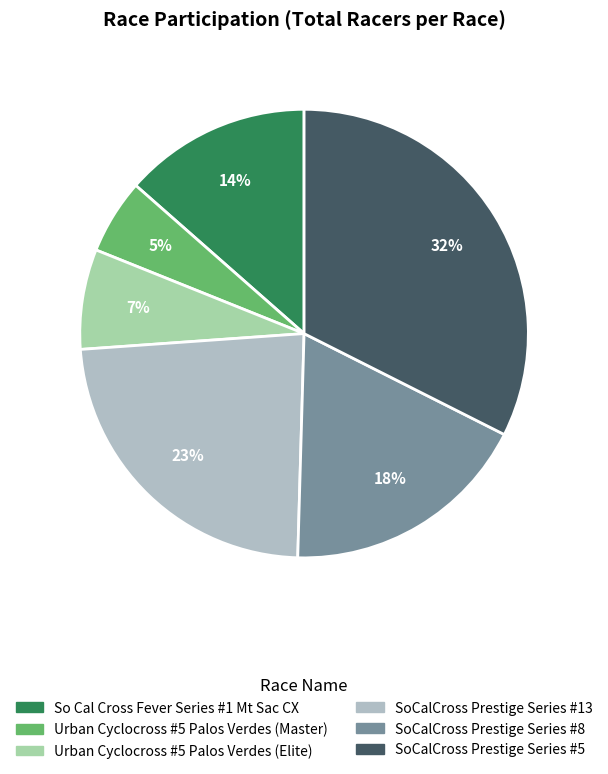

To the nearest percent, what percentage of the pie is Urban Cyclocross #5 Palos Verdes (Elite)?

7%